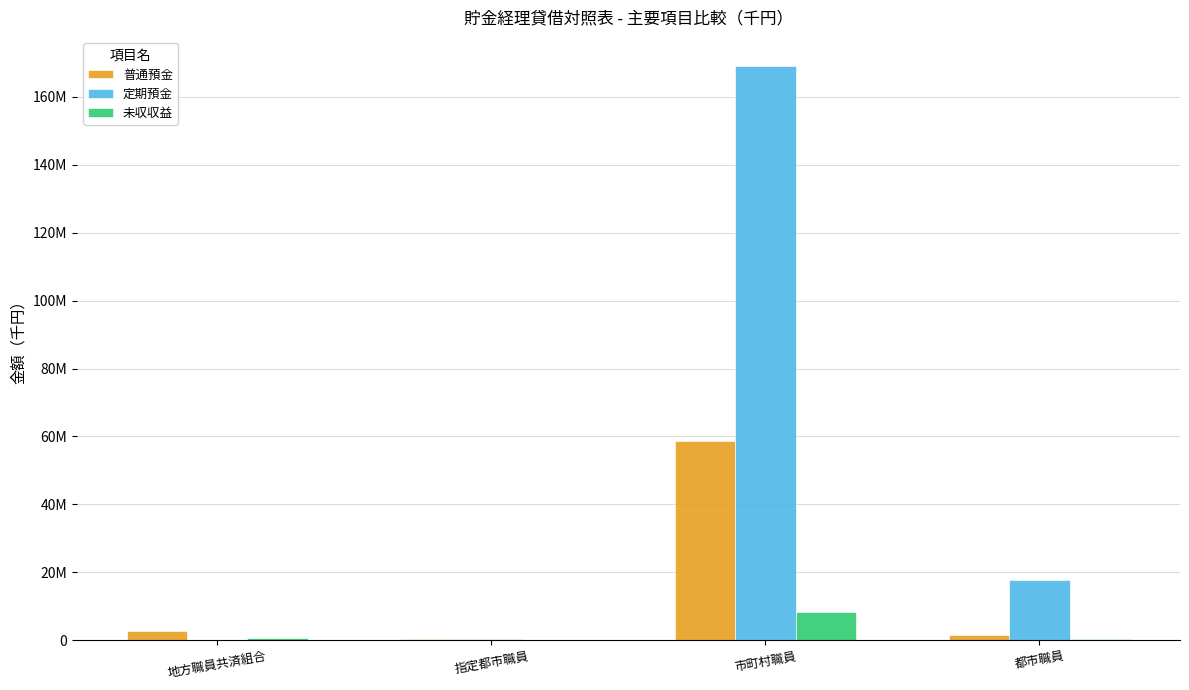

Does the chart contain stacked bars?

No